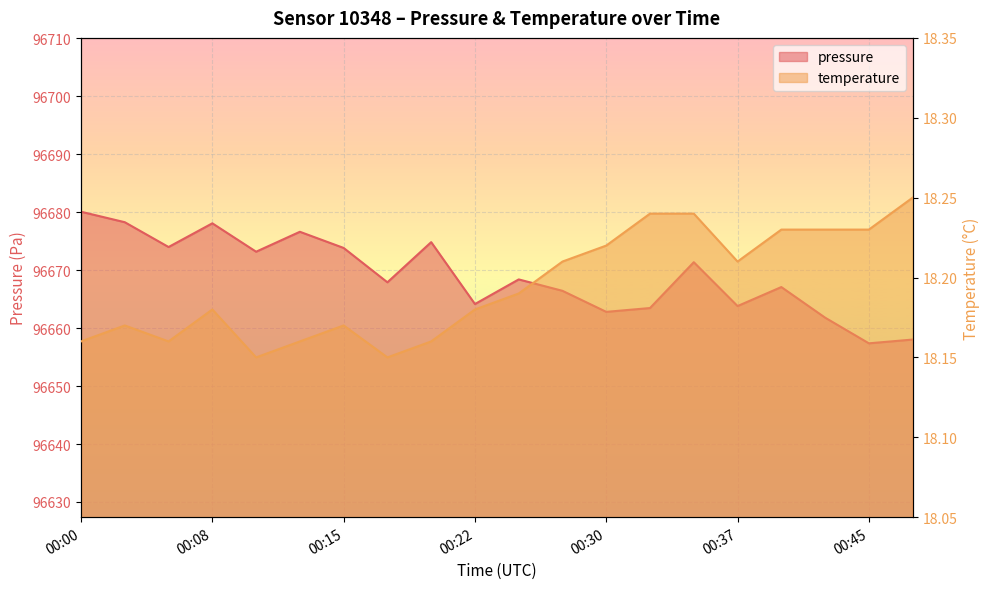

What is the sum of the temperature values at 00:13 and 00:15?

36.3